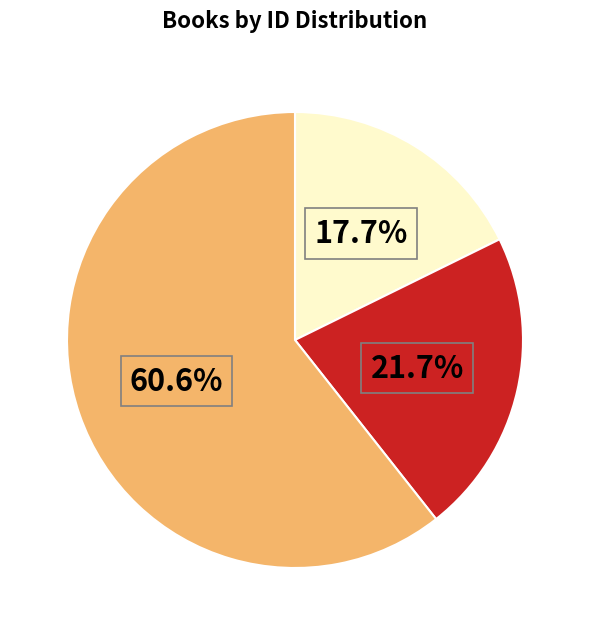

To the nearest percent, what is the difference between the largest and smallest slice percentages?

43%